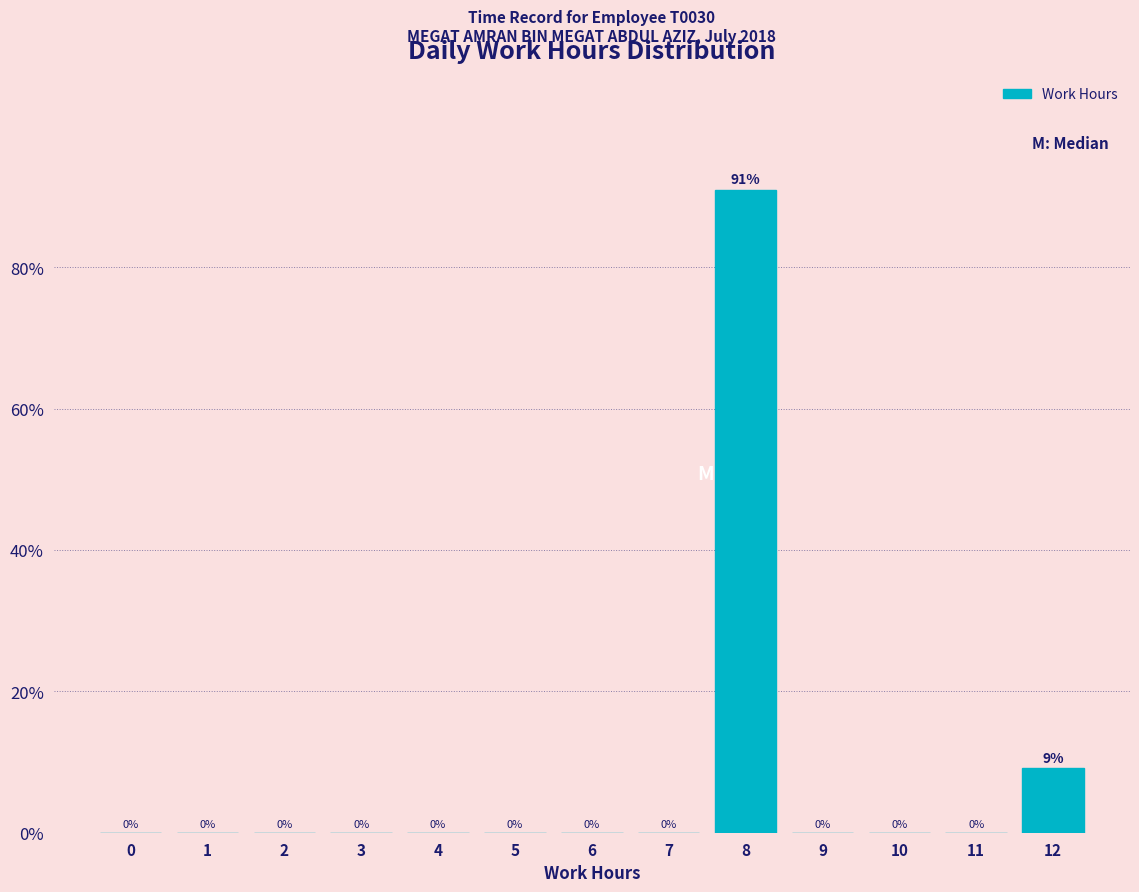

What is the maximum value shown in the chart?

90.9